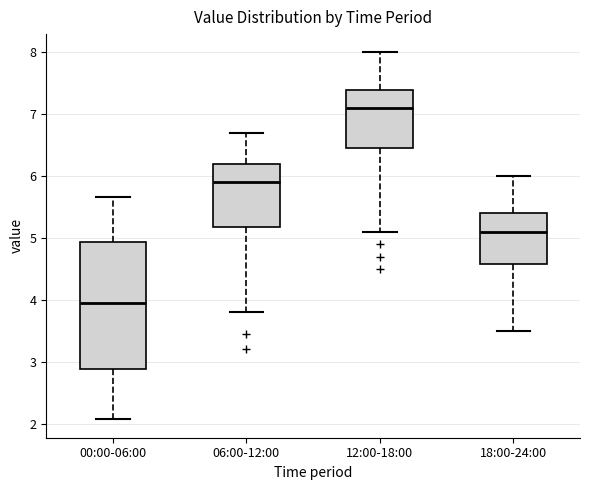

Where is the lower edge of the box for 18:00-24:00 on the y-axis? The values are not printed on the chart, so give them approximately, as read against the axis.

4.6